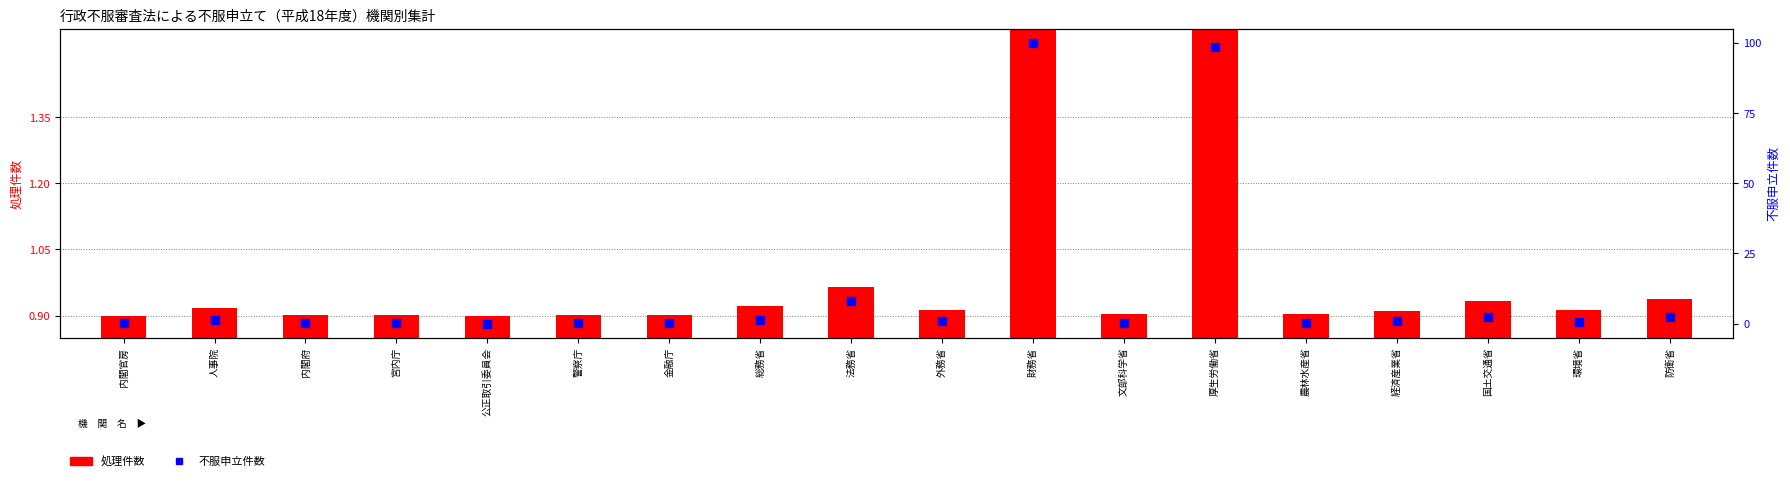

Which series has the widest spread of Y values?

不服申立件数